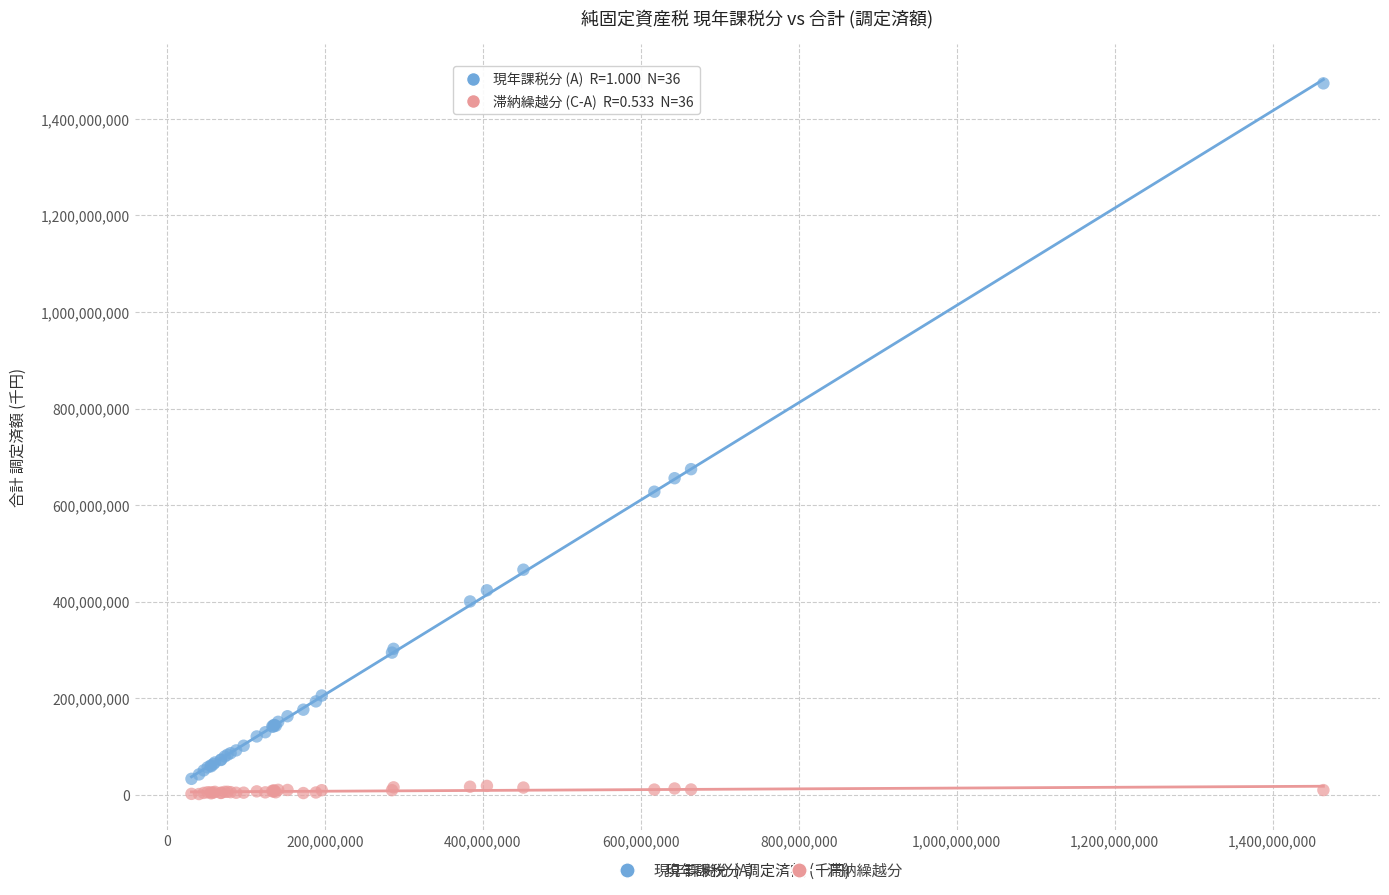

Across all series, what Y value is closest to 737442014?

674310735